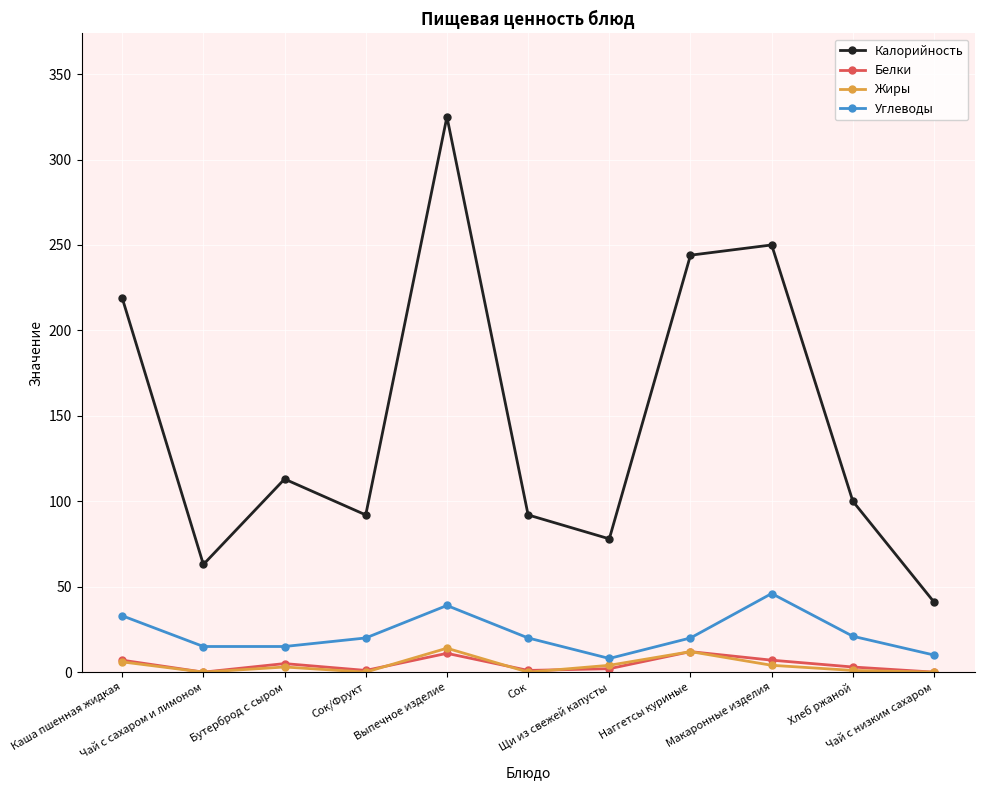

Which series has the largest total across all categories?

Калорийность